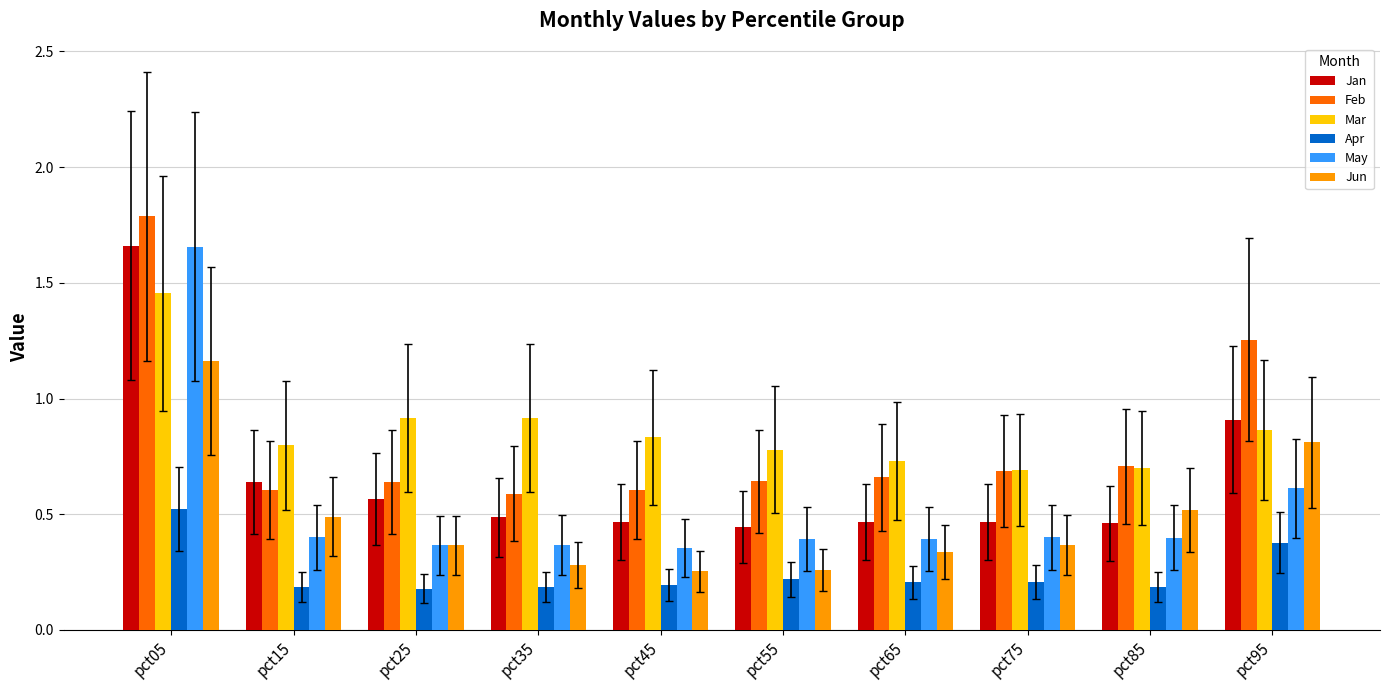

Which series has the largest range (max minus min)?

May